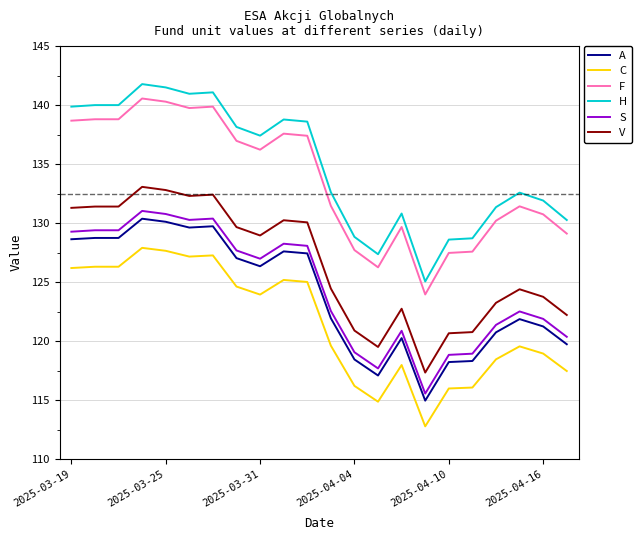

True or false: C and S intersect in this chart.

False